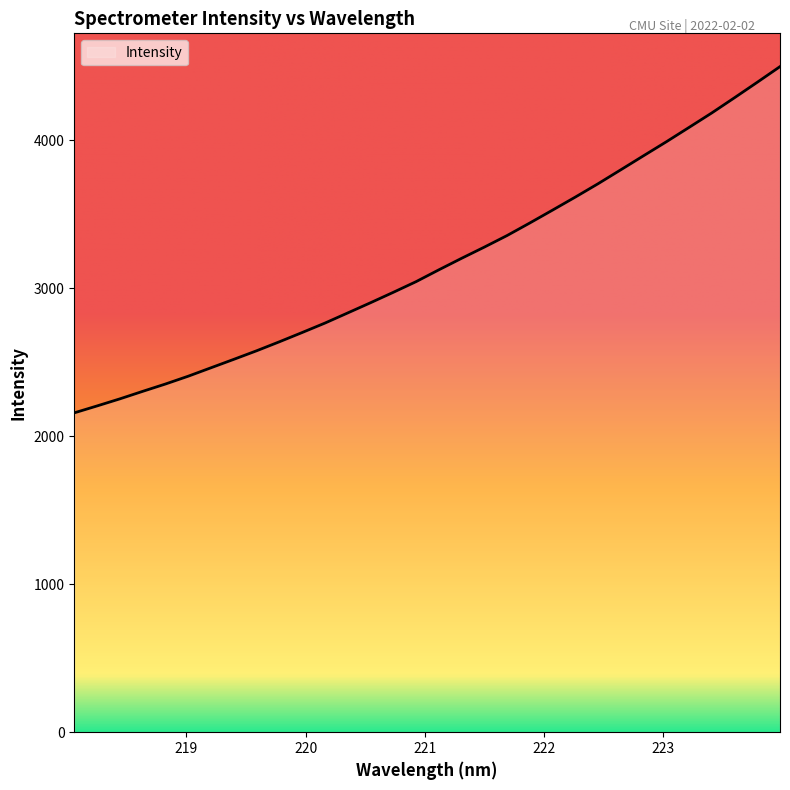

What is the maximum value shown in the chart?

4498.4